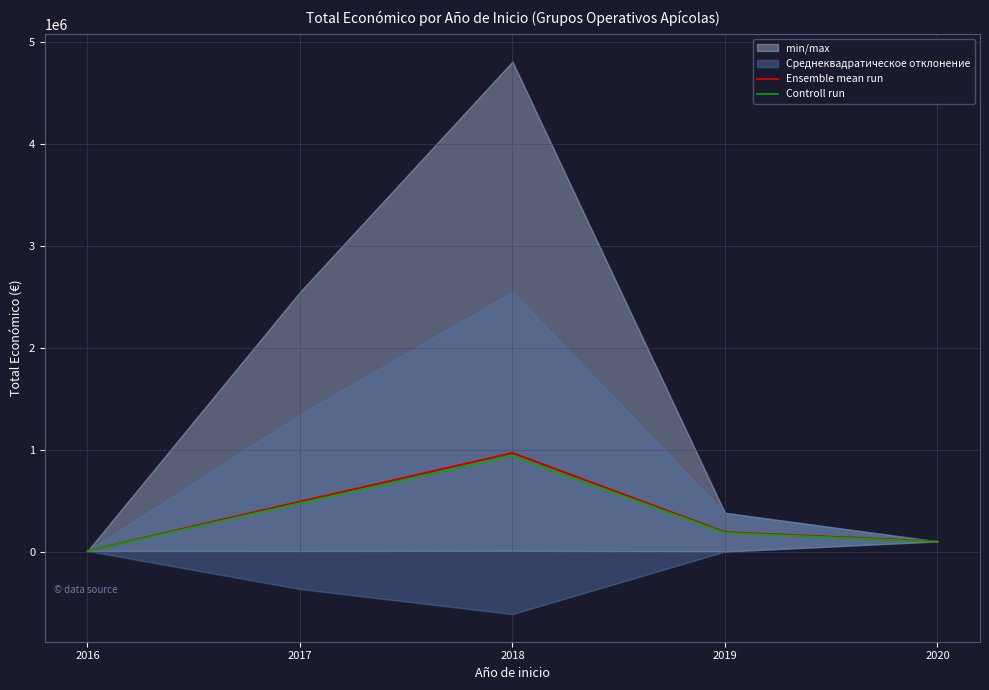

How many data points in Ensemble mean run are above 189960?

2